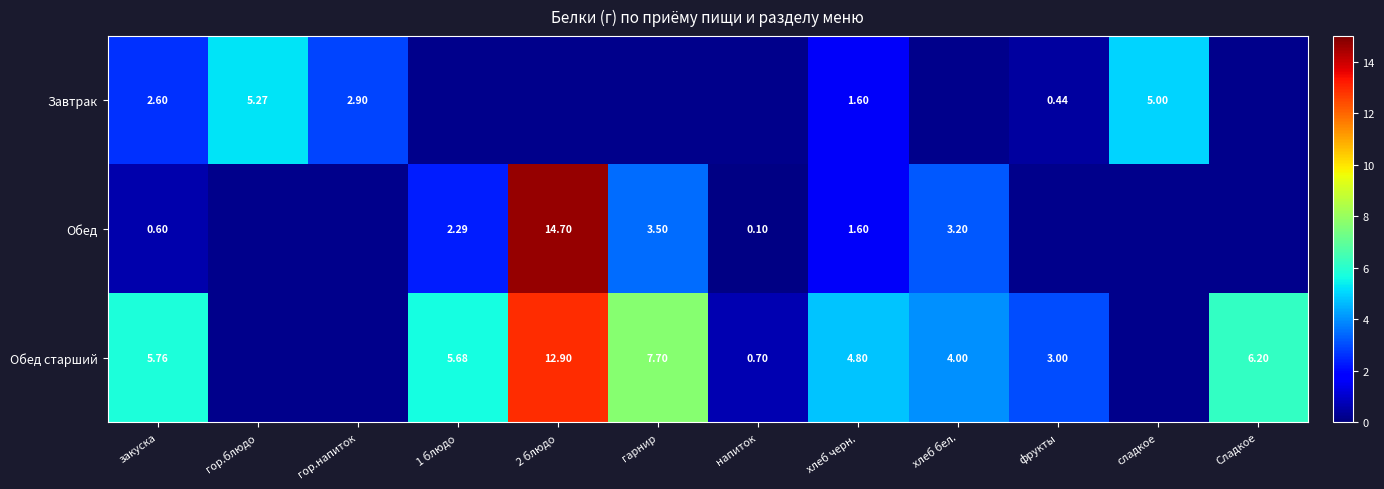

What is the sum of the Обед старший values at гор.блюдо and хлеб бел.?

4.0